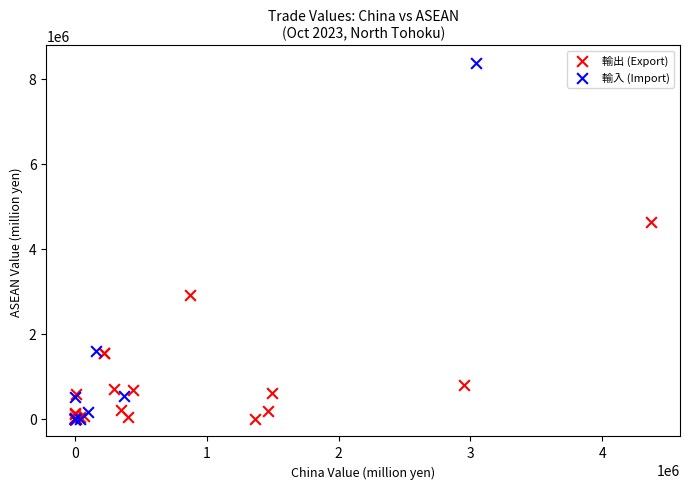

Which series contains the highest Y value?

輸入 (Import)